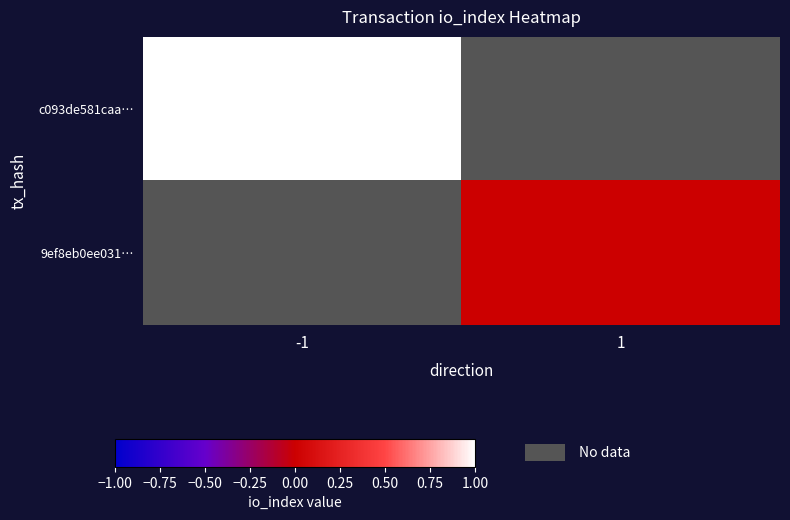

At how many categories does at least one series exceed 0?

1